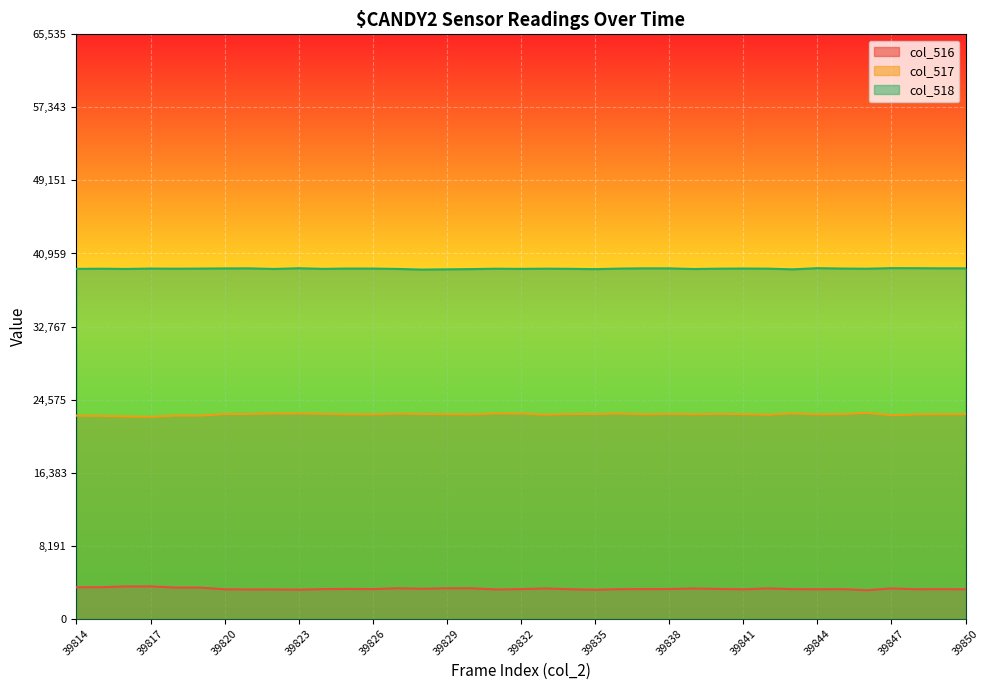

Rank the series by their average value, from lowest to highest.

col_516, col_517, col_518